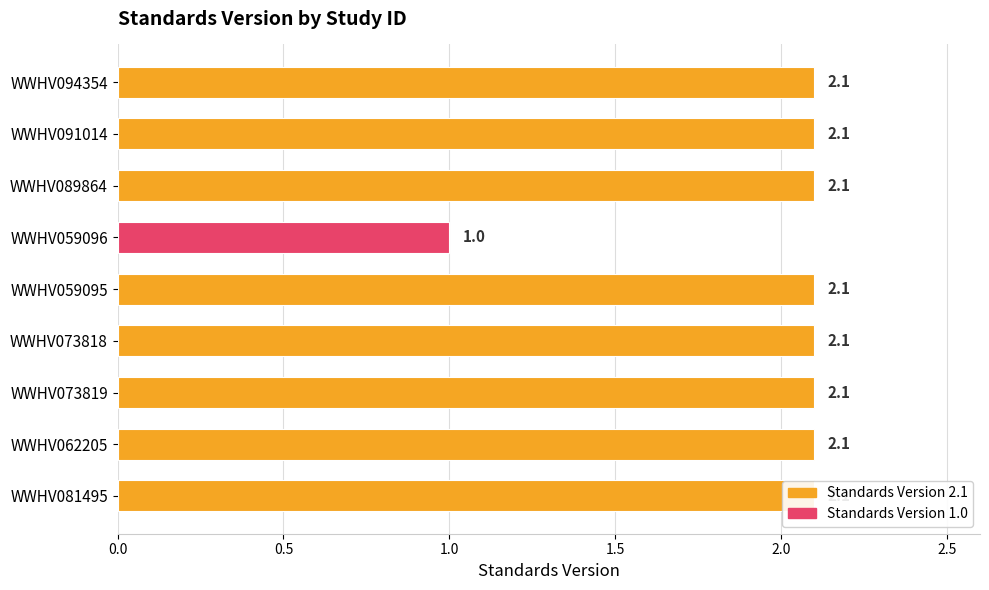

Reading right to left, what are all the values shown in this chart?

2.1	2.1	2.1	1.0	2.1	2.1	2.1	2.1	2.1